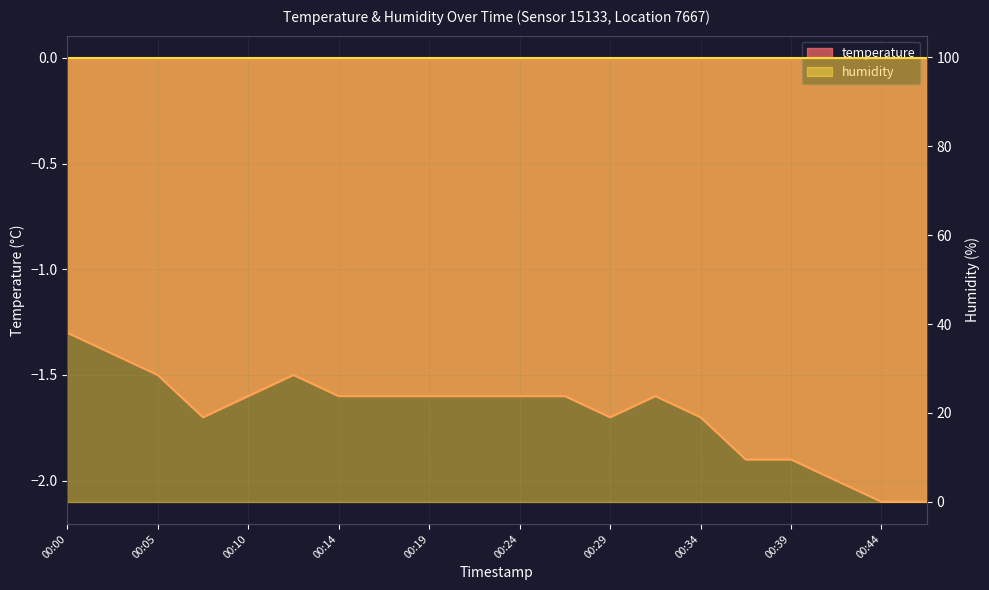

How many interior local peaks (higher than both neighbors) does the data have?

2